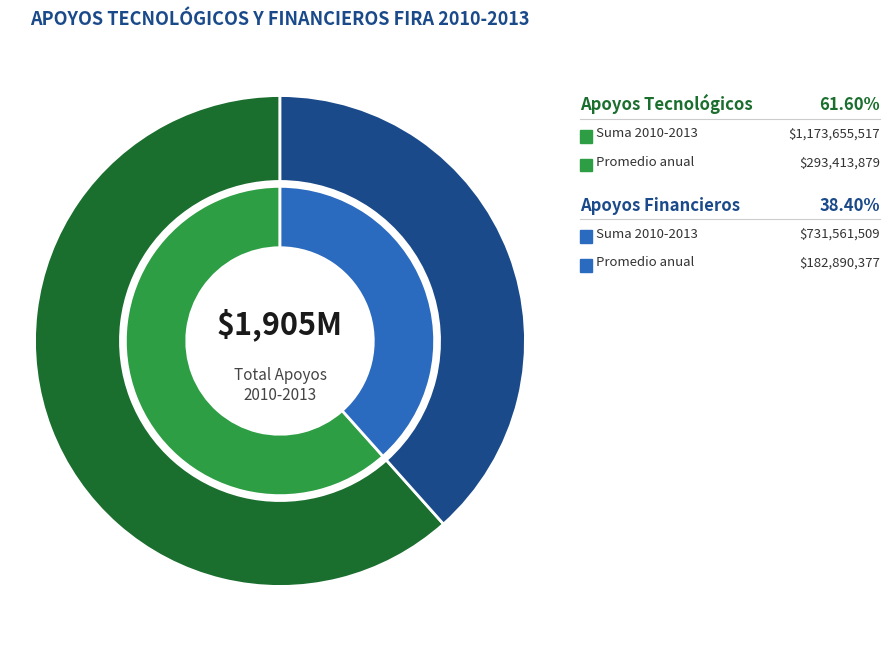

Is there a majority slice in this chart?

Yes